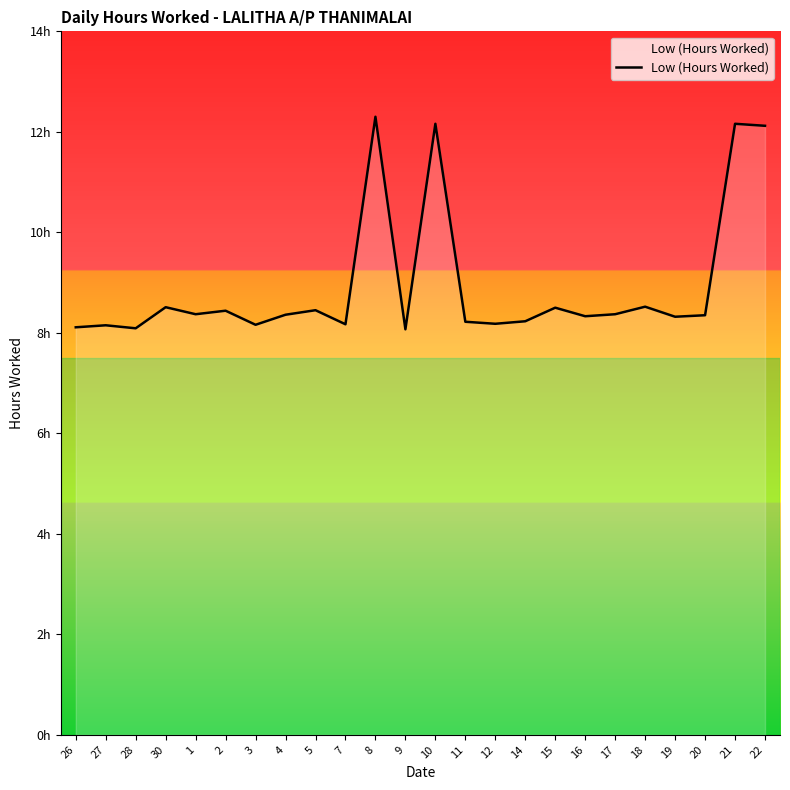

Reading right to left, extract all data points from this chart.

12.1	12.2	8.3	8.3	8.5	8.4	8.3	8.5	8.2	8.2	8.2	12.2	8.1	12.3	8.2	8.4	8.4	8.2	8.4	8.4	8.5	8.1	8.2	8.1